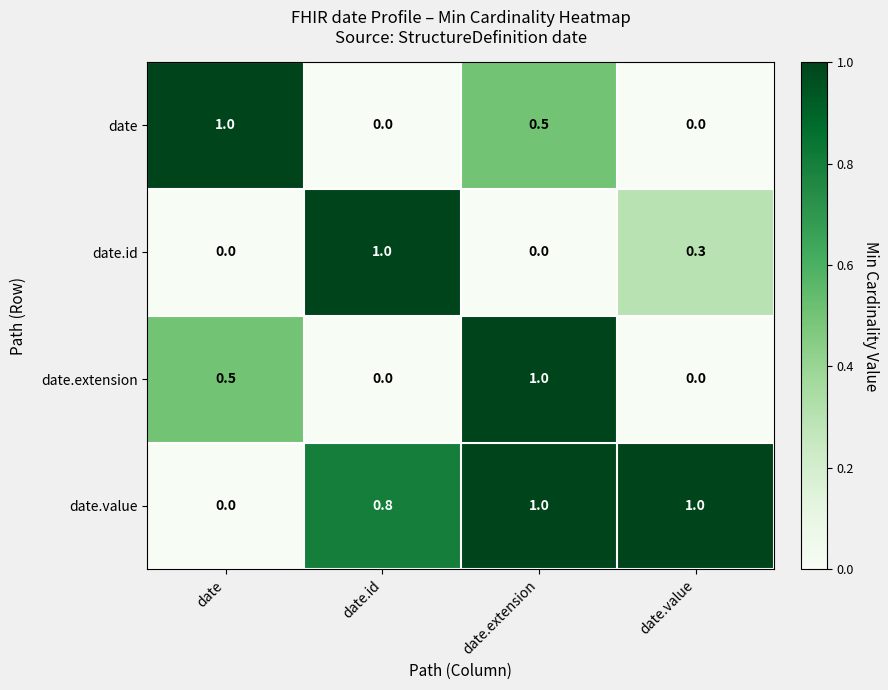

At which label is date.value closest to 0?

date